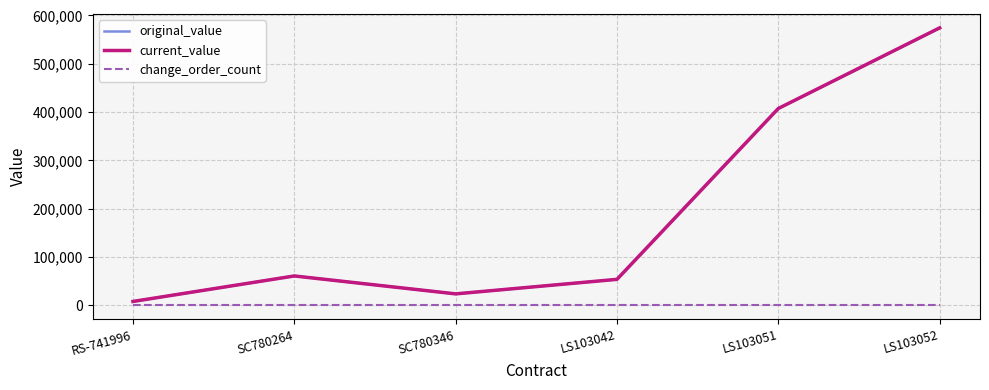

Does the chart have visible grid lines?

Yes